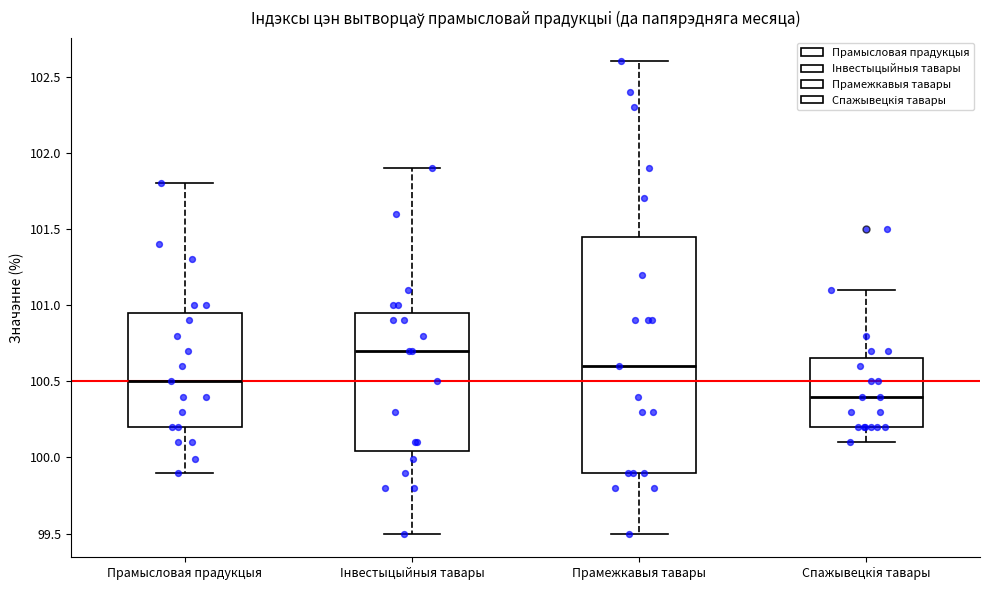

Which box's median line is the highest?

Iнвестыцыйныя тавары